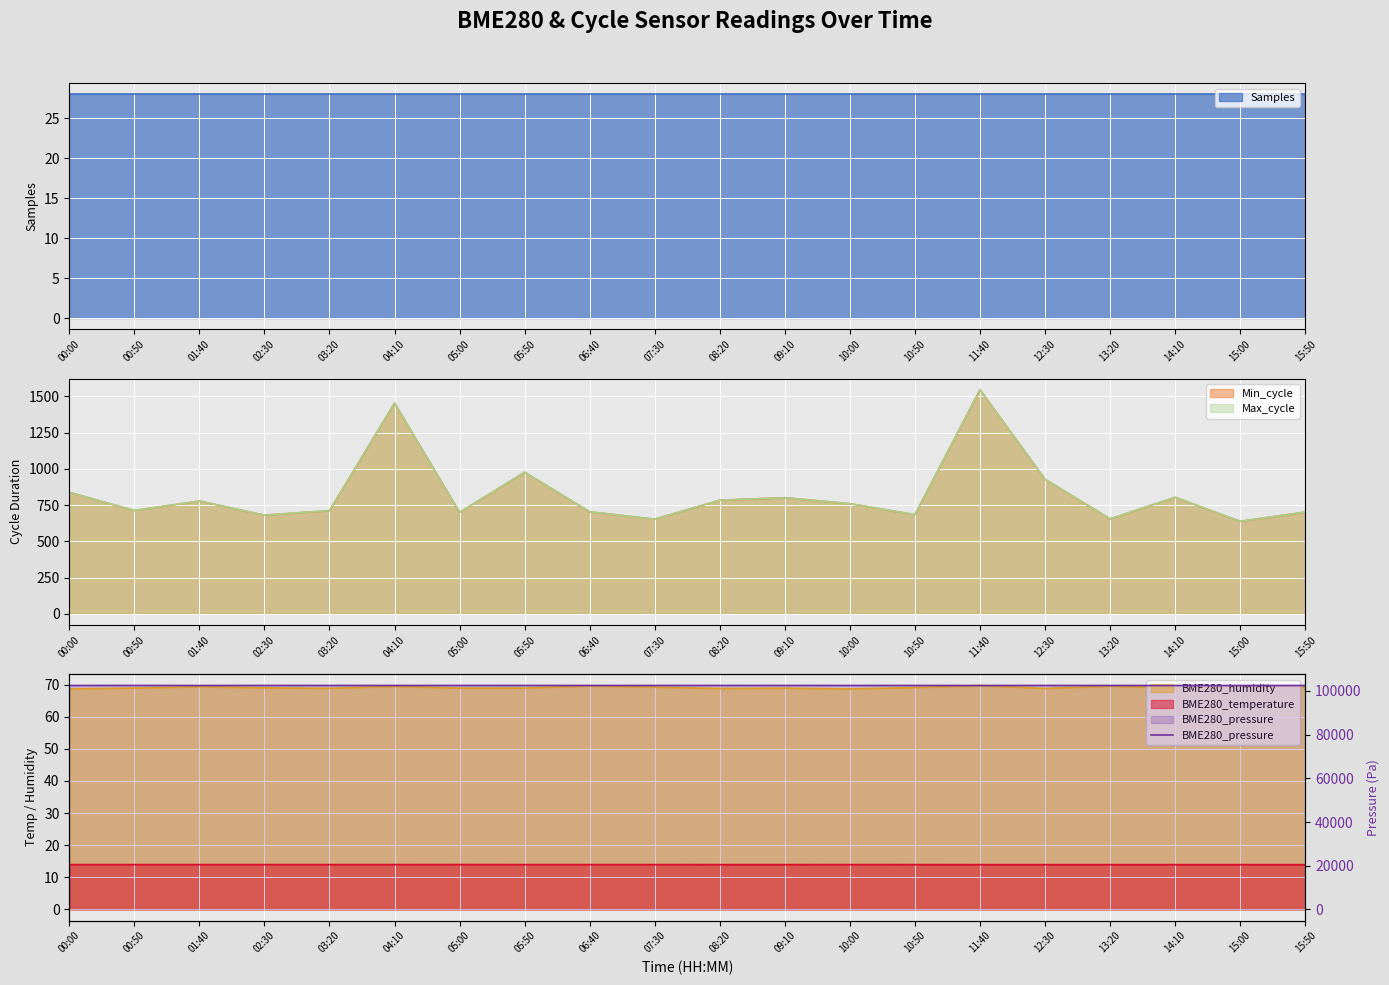

How many lines are shown in the chart?

1